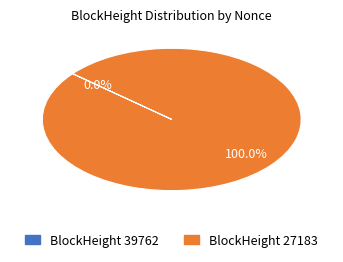

How many slices are in this pie chart?

2